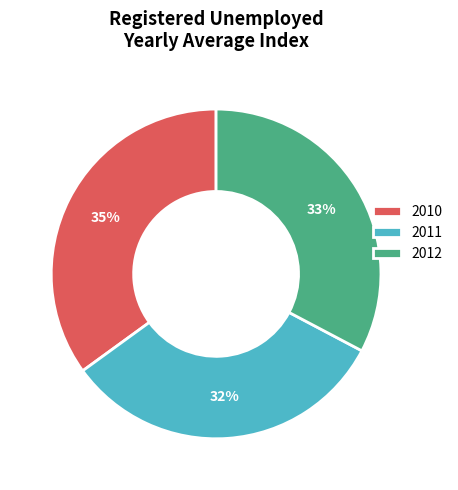

How many slices are in this pie chart?

3